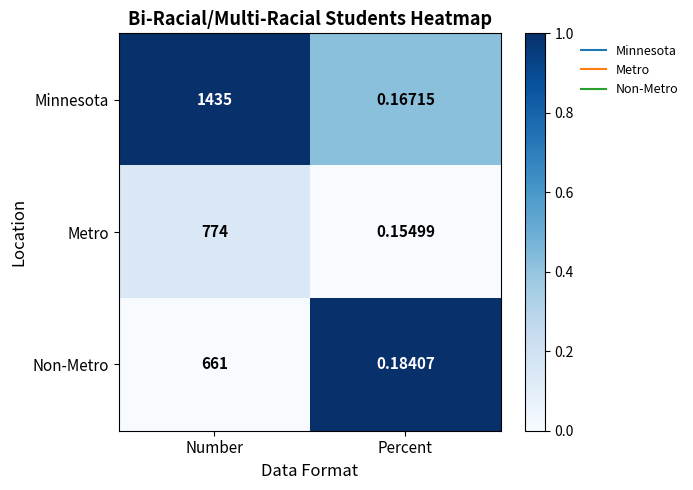

At which label is Metro closest to 387?

Percent